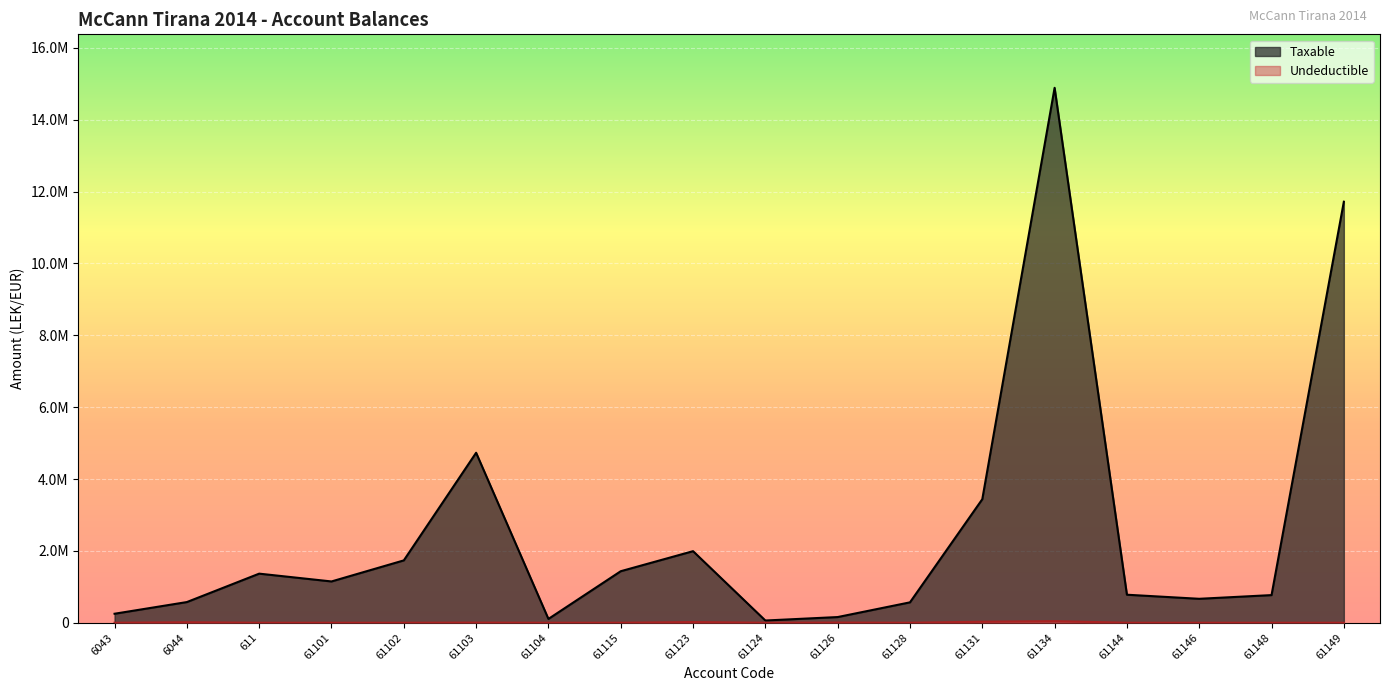

True or false: Taxable and Undeductible intersect in this chart.

False